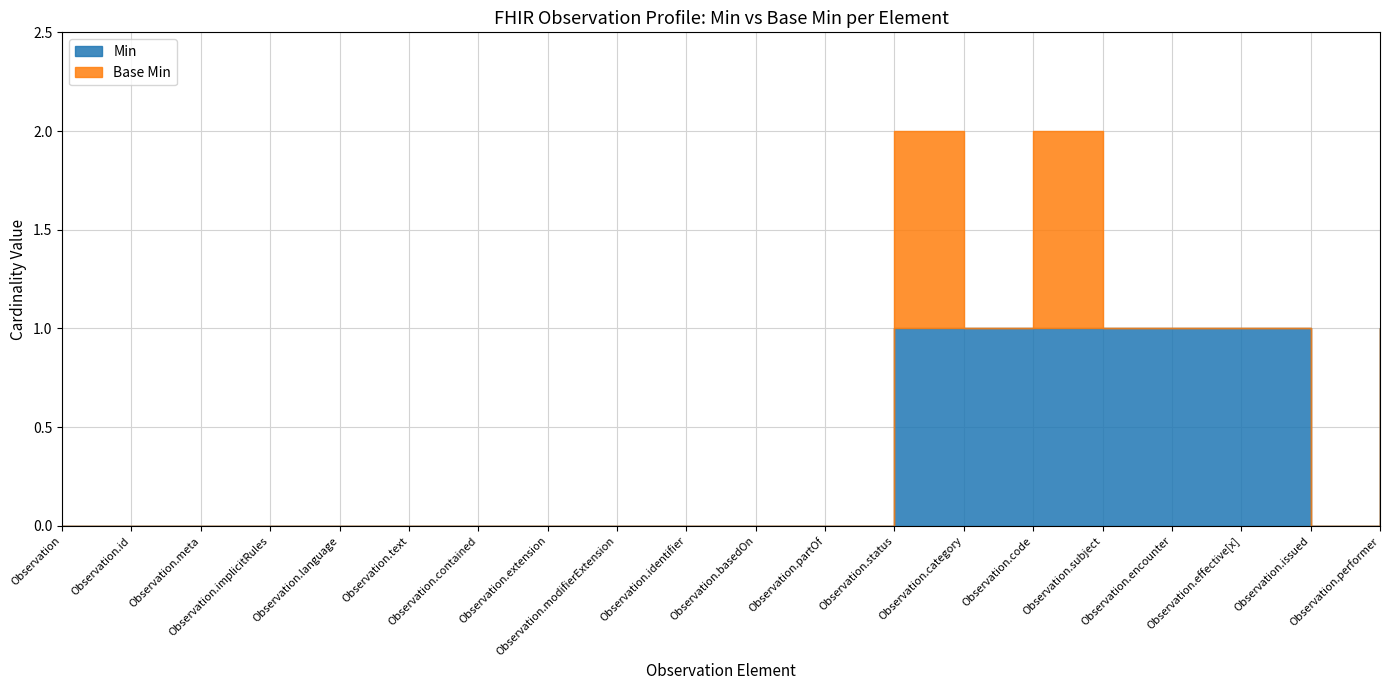

What is the spread (max minus min) of values at Observation.performer?

1